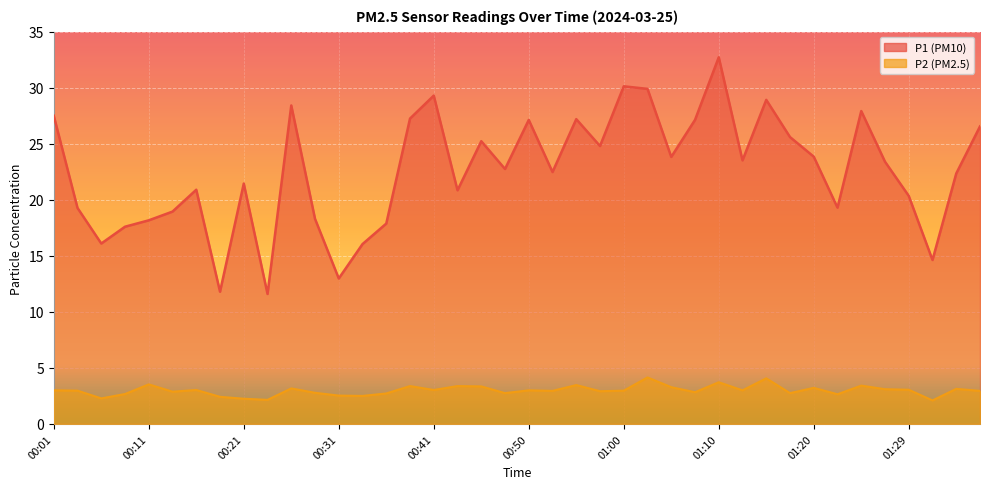

What is the sum of all P1 values?

904.1